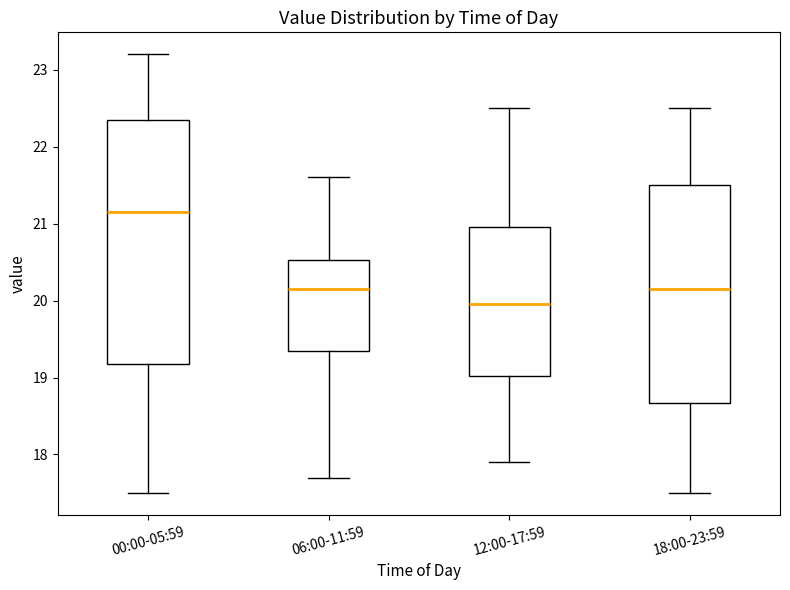

Reading left to right, read every box against the y-axis: the position of its median line, the range the box covers, and the ends of its whiskers. The values are not printed on the chart, so give them approximately, as read against the axis.

00:00-05:59: median 21.2, box 19.2 to 22.4, whiskers 17.5 to 23.2
06:00-11:59: median 20.2, box 19.4 to 20.5, whiskers 17.7 to 21.6
12:00-17:59: median 20.0, box 19.0 to 21.0, whiskers 17.9 to 22.5
18:00-23:59: median 20.2, box 18.7 to 21.5, whiskers 17.5 to 22.5